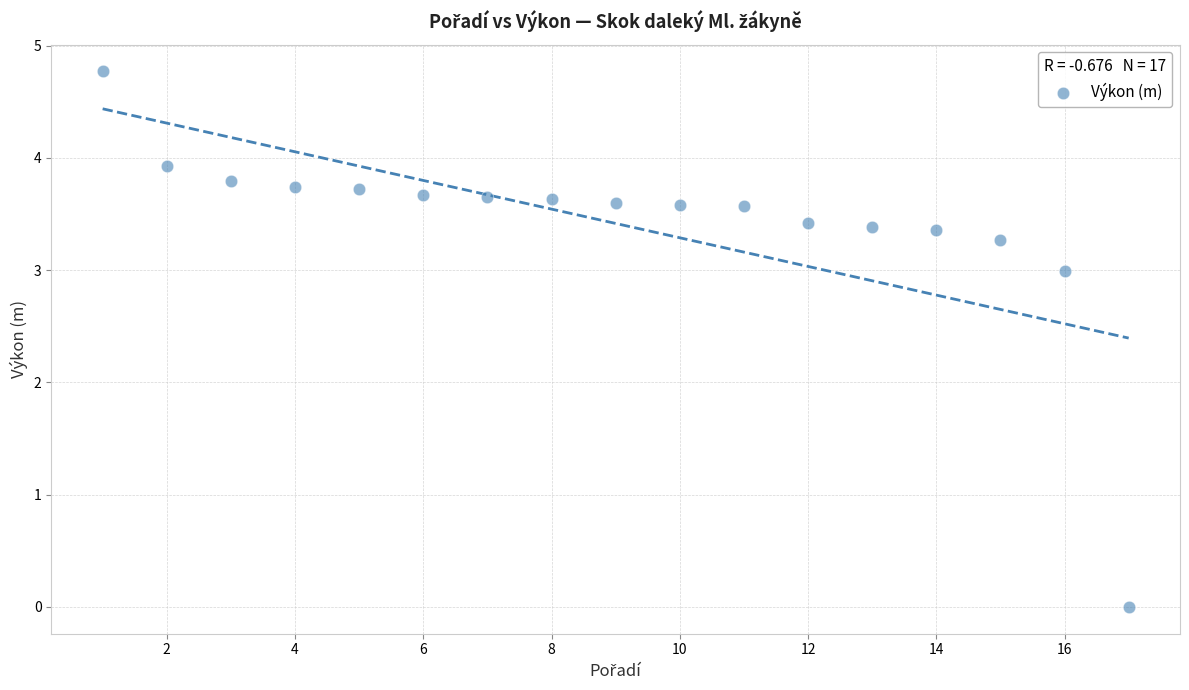

What Y value in the scatter plot is closest to 2?

3.0